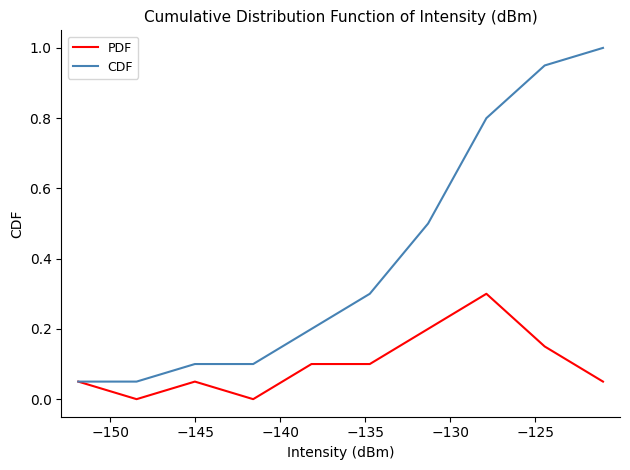

Rank the series by their maximum value, from lowest to highest.

PDF, CDF